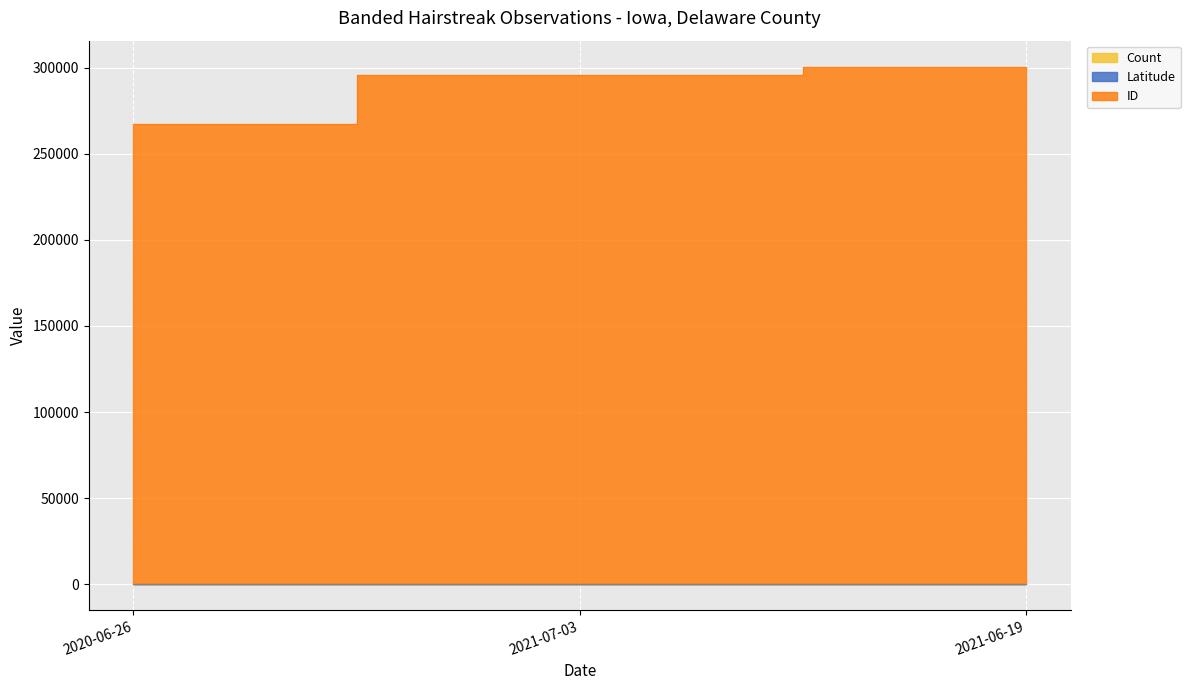

The Count series shows 26.0 at 2021-06-19. True or false?

True